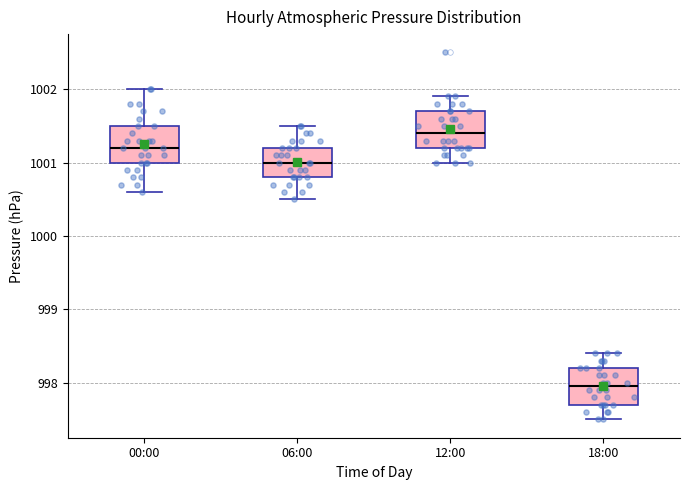

Which box has the highest median line?

12:00